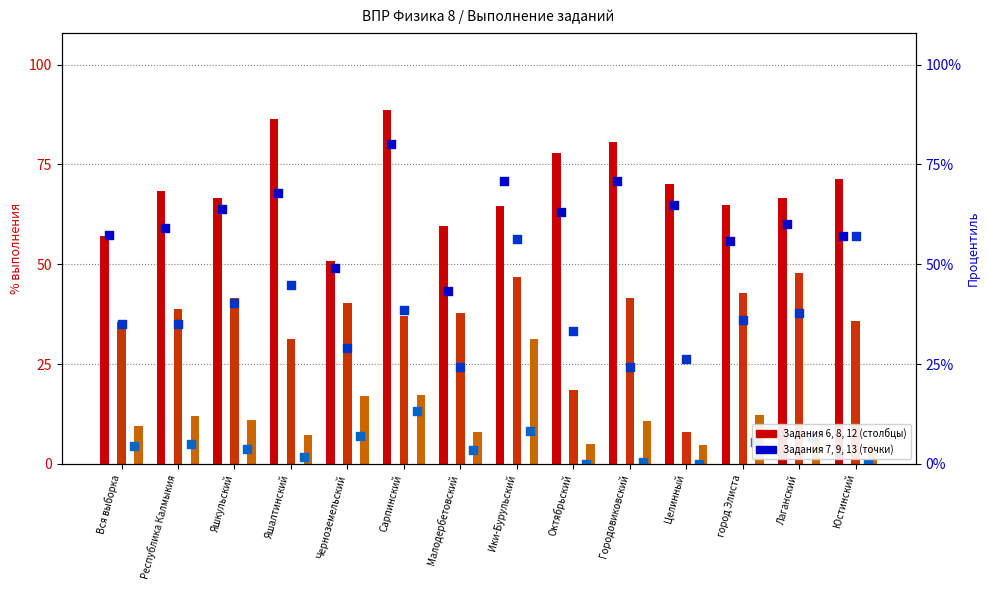

Which series reaches the maximum Y coordinate?

Задание 6 (col_6)